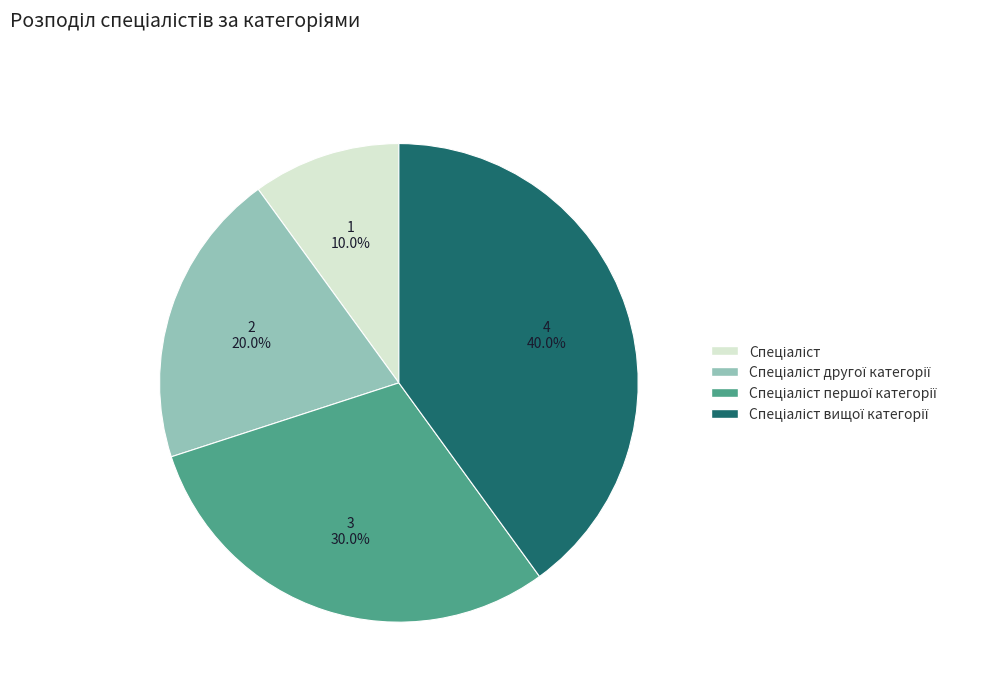

Does any single category account for the majority?

No